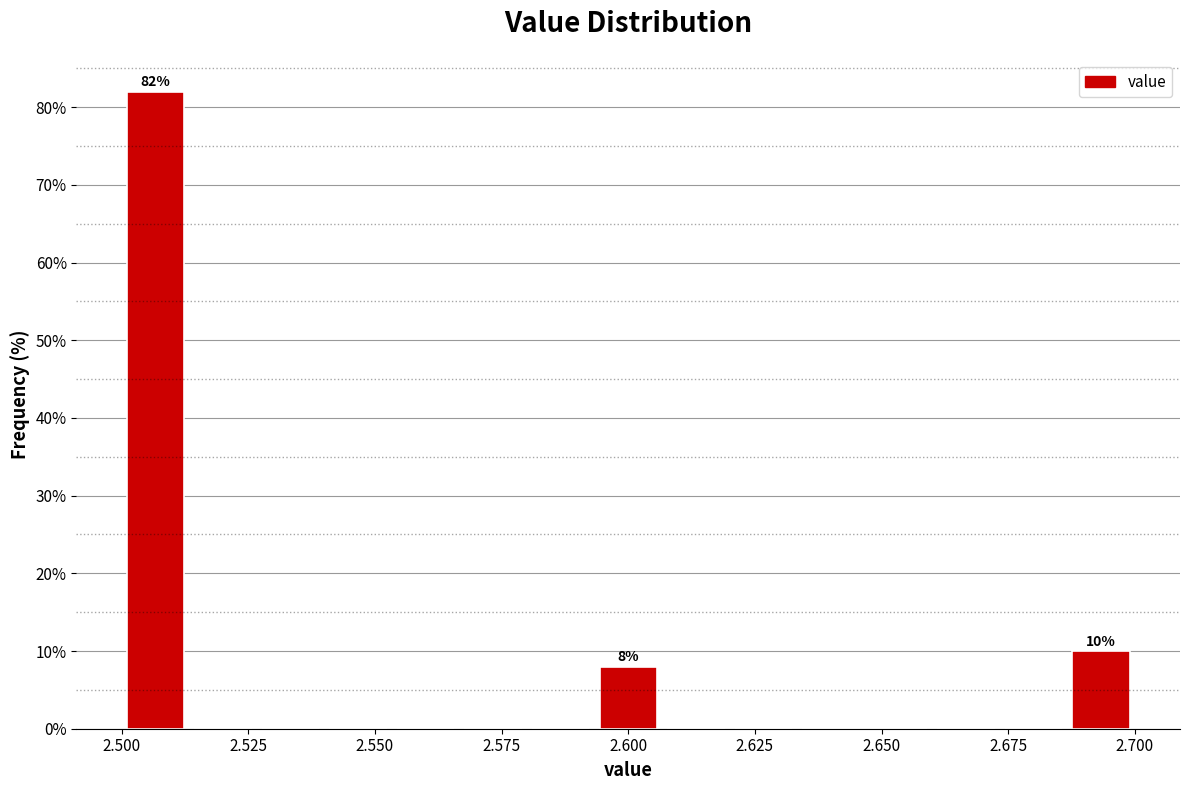

Around what value on the x-axis is the tallest bar? Give the approximate position of its centre, as read against the axis.

2.505